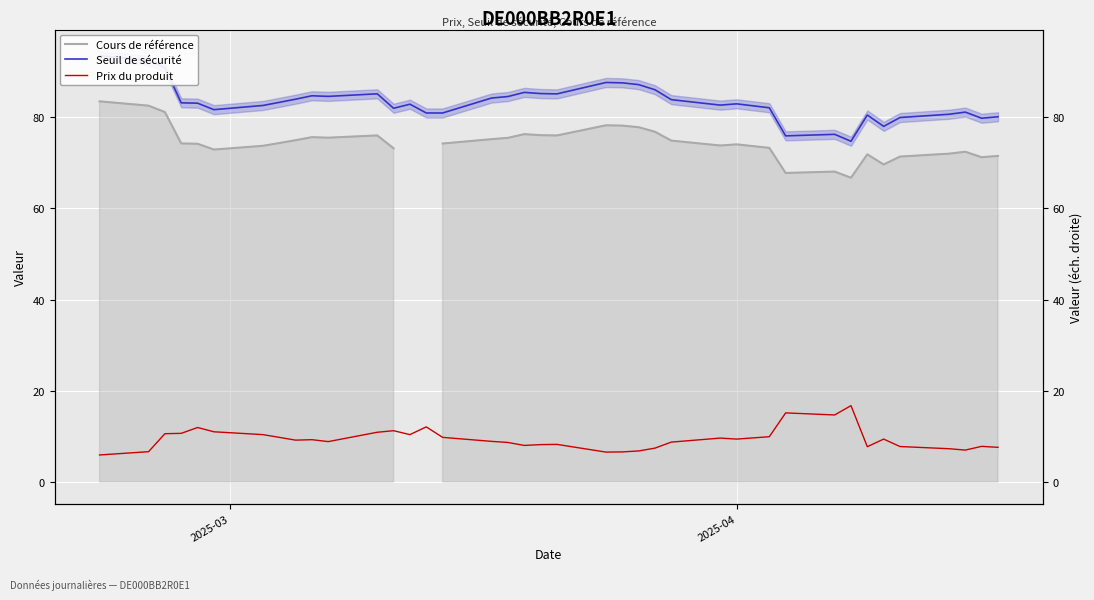

In Seuil de sécurité, how many points are higher than both neighbors (excluding endpoints)?

9